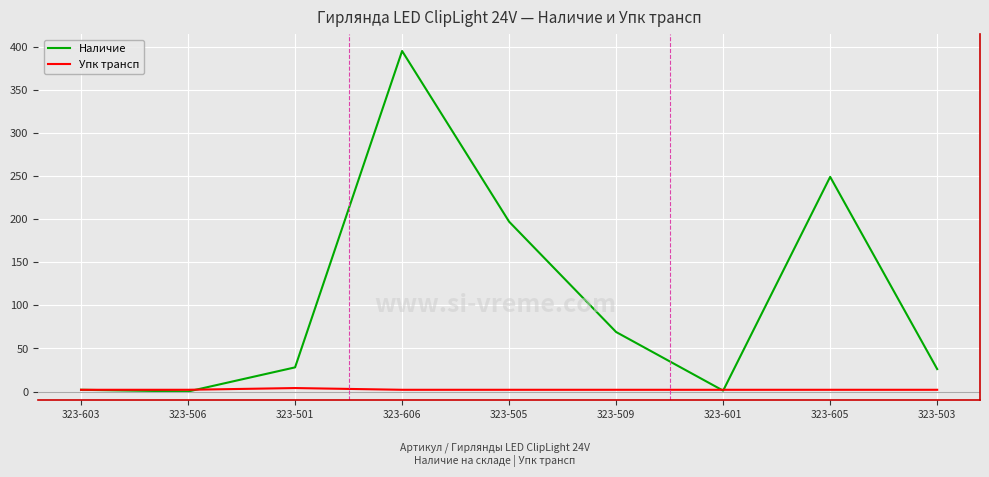

Does the chart display data point markers on the line(s)?

No